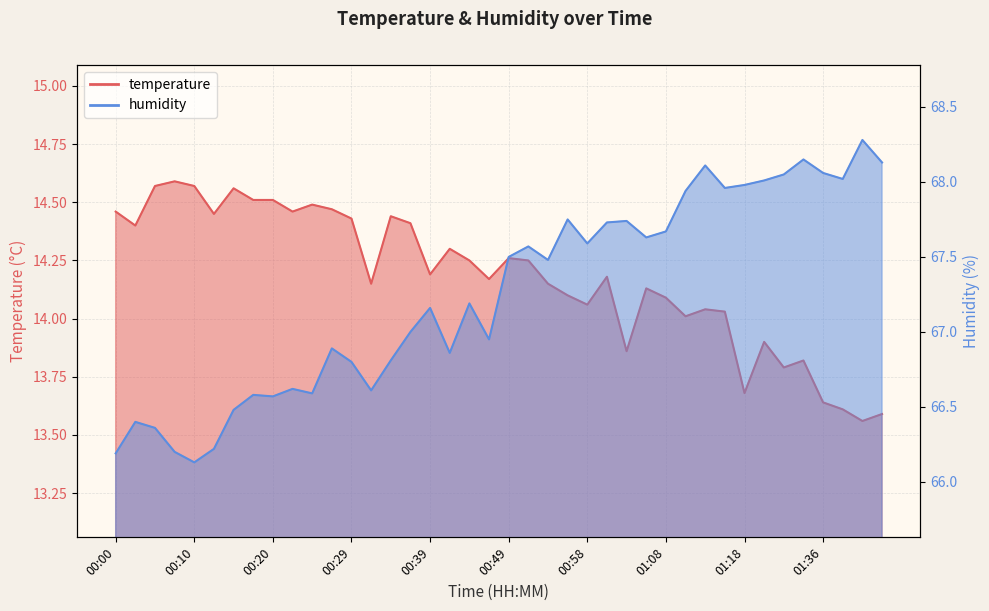

At which category is the sum across all series the highest?

01:13